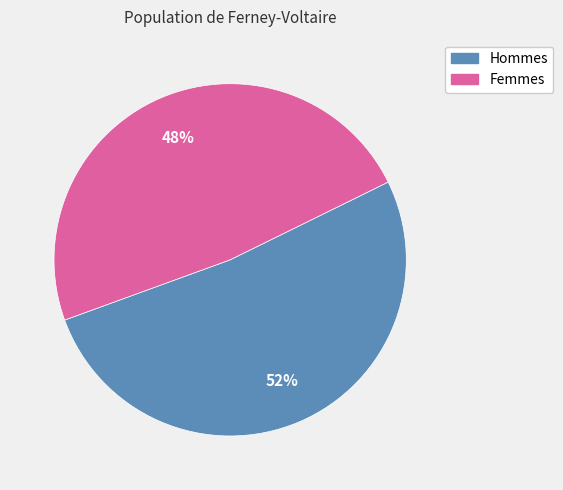

To the nearest percent, what is the average slice percentage?

50%